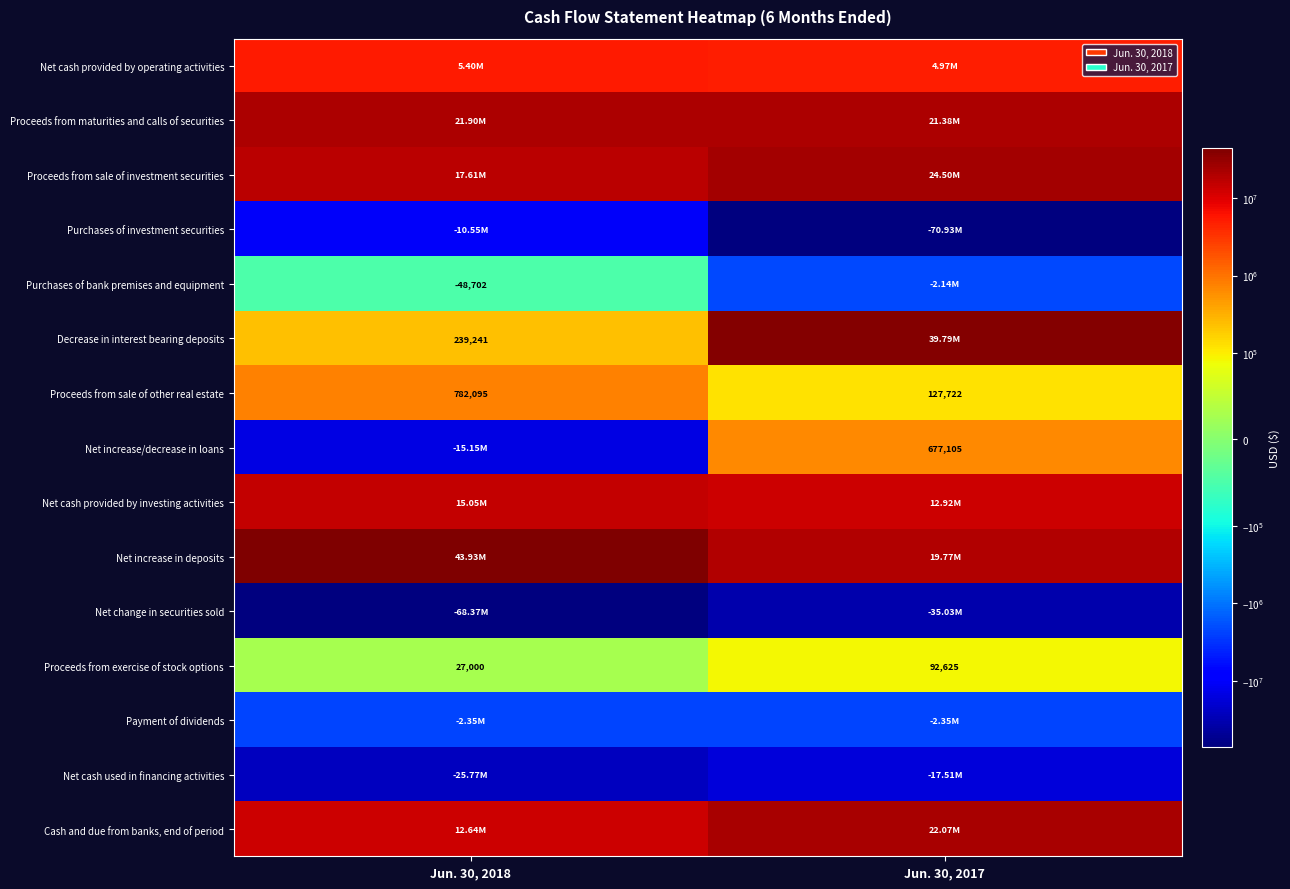

Is the value of Payment of dividends at Jun. 30, 2018 greater than the value of Purchases of investment securities at Jun. 30, 2018?

Yes